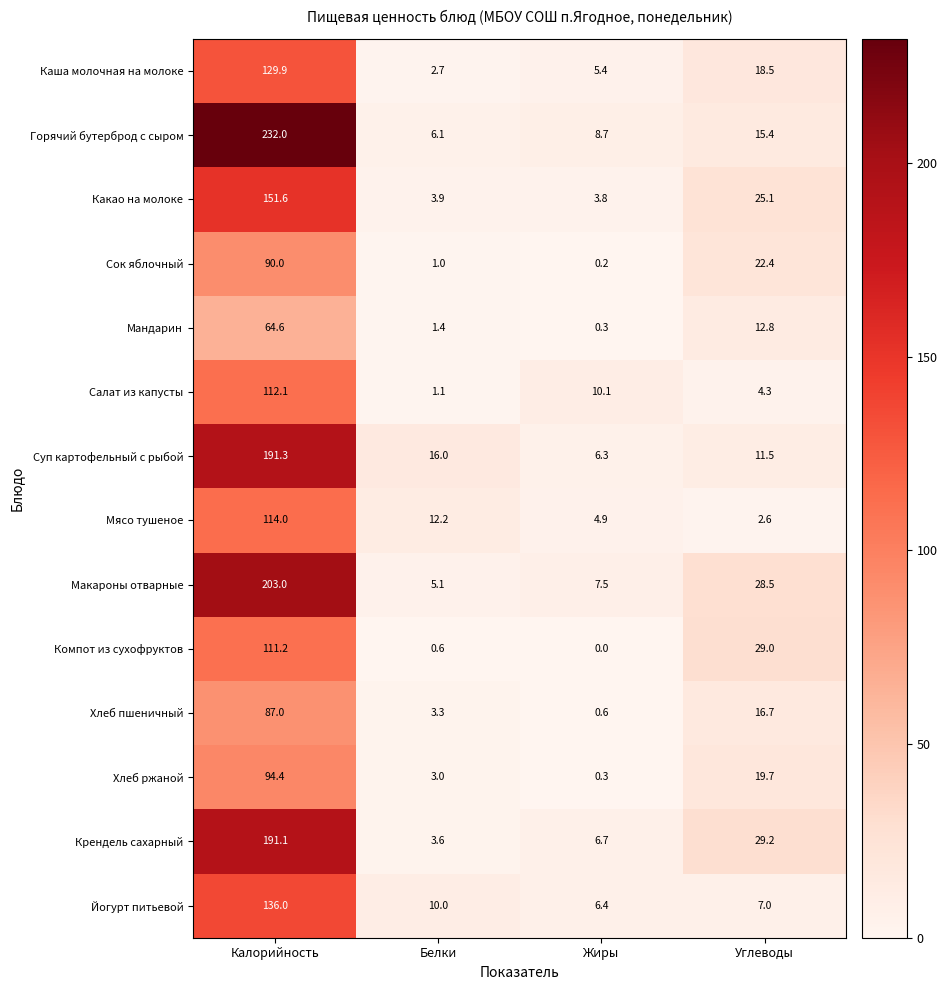

Which label corresponds to the smallest value in the chart?

Жиры